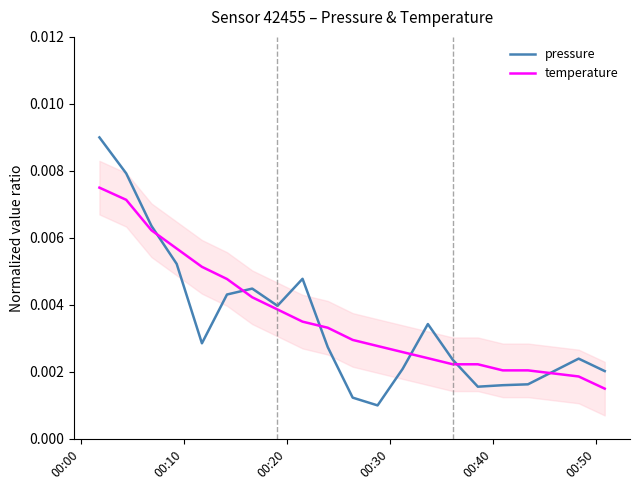

Count the pressure values in the range 0 to 1.

20